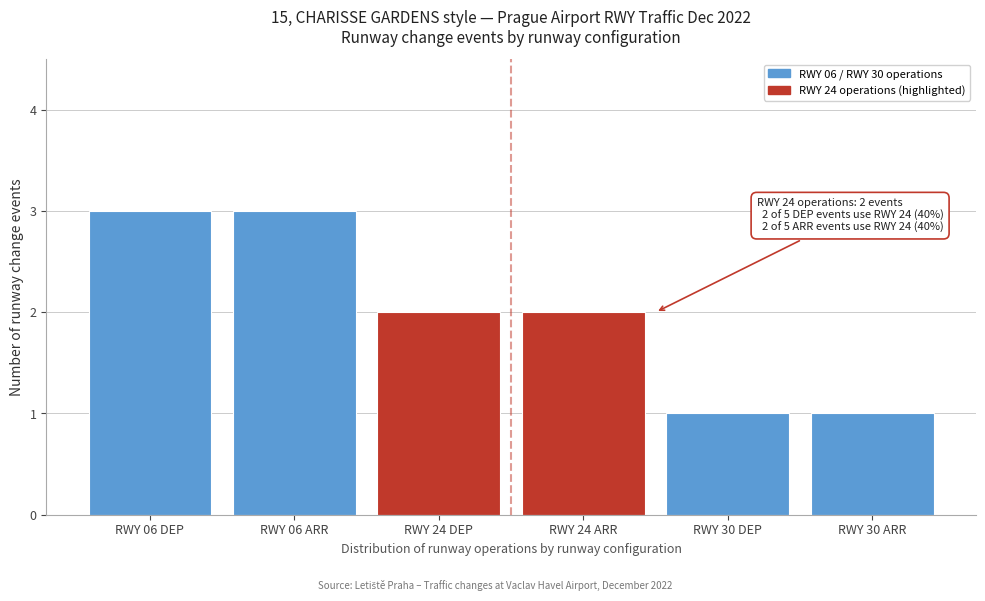

Reading right to left, extract all data points from this chart.

1	1	2	2	3	3